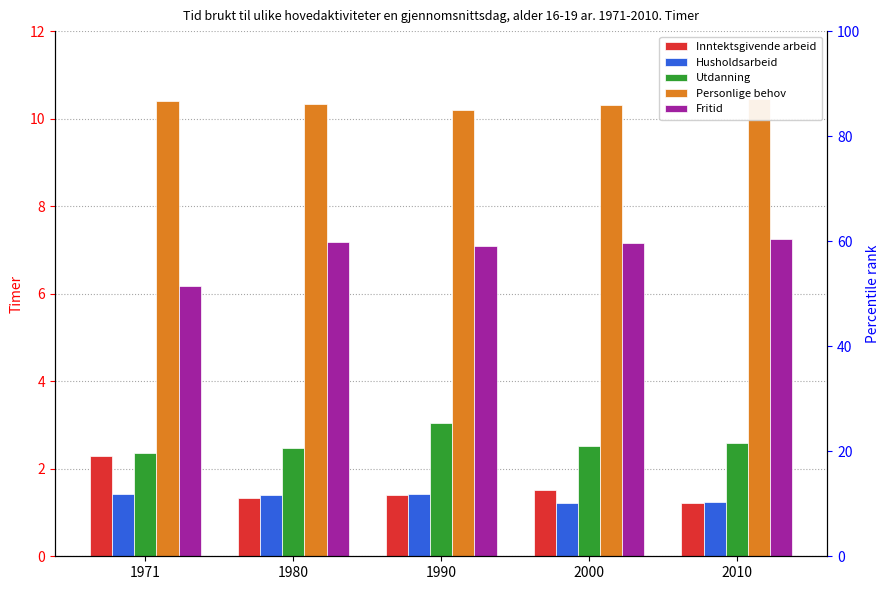

Are the bars horizontal?

No